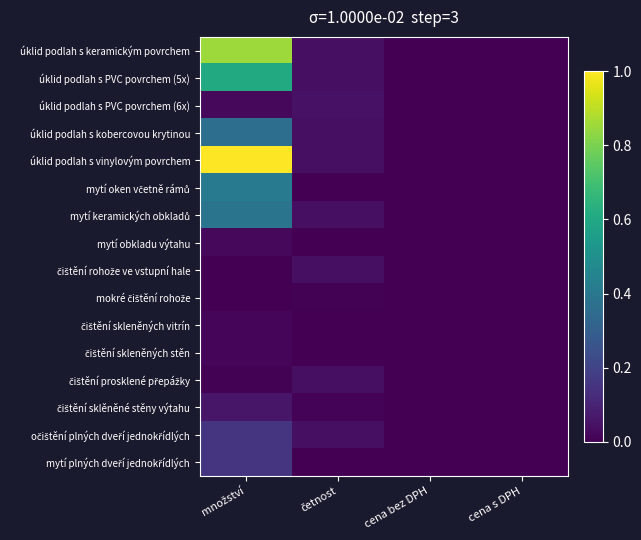

At how many categories does at least one series exceed 0?

2